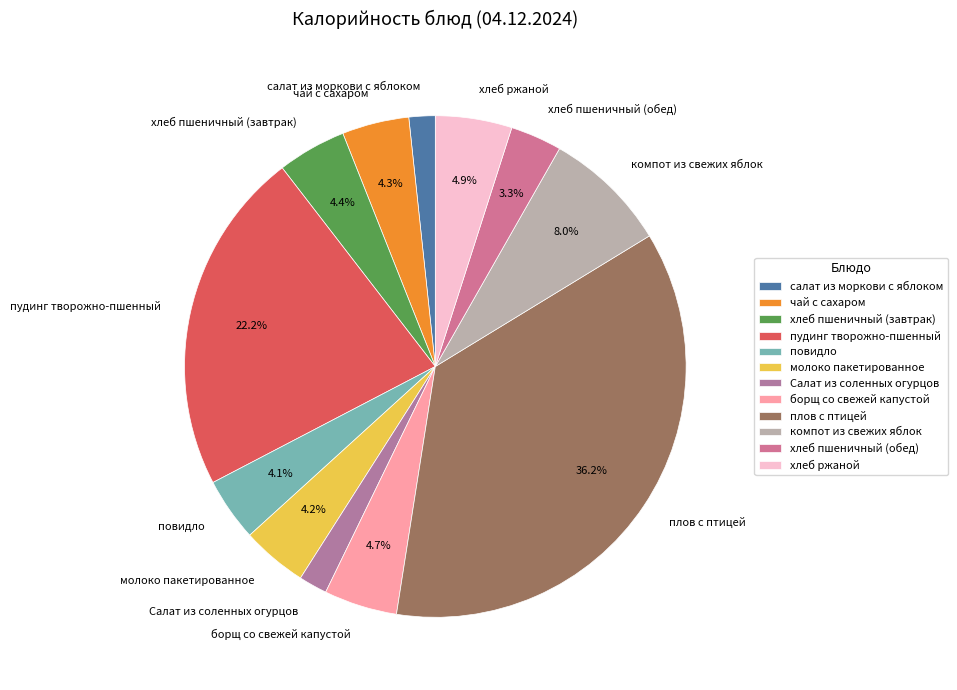

How many slices are in this pie chart?

12